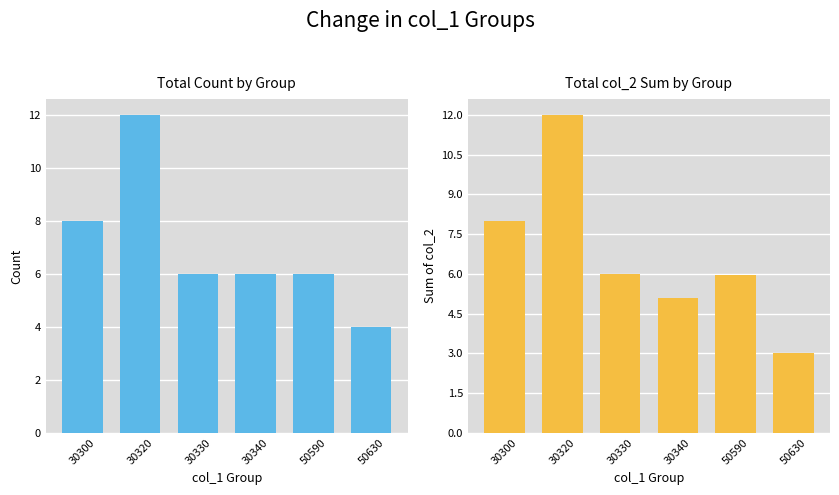

How many groups of bars are there?

6